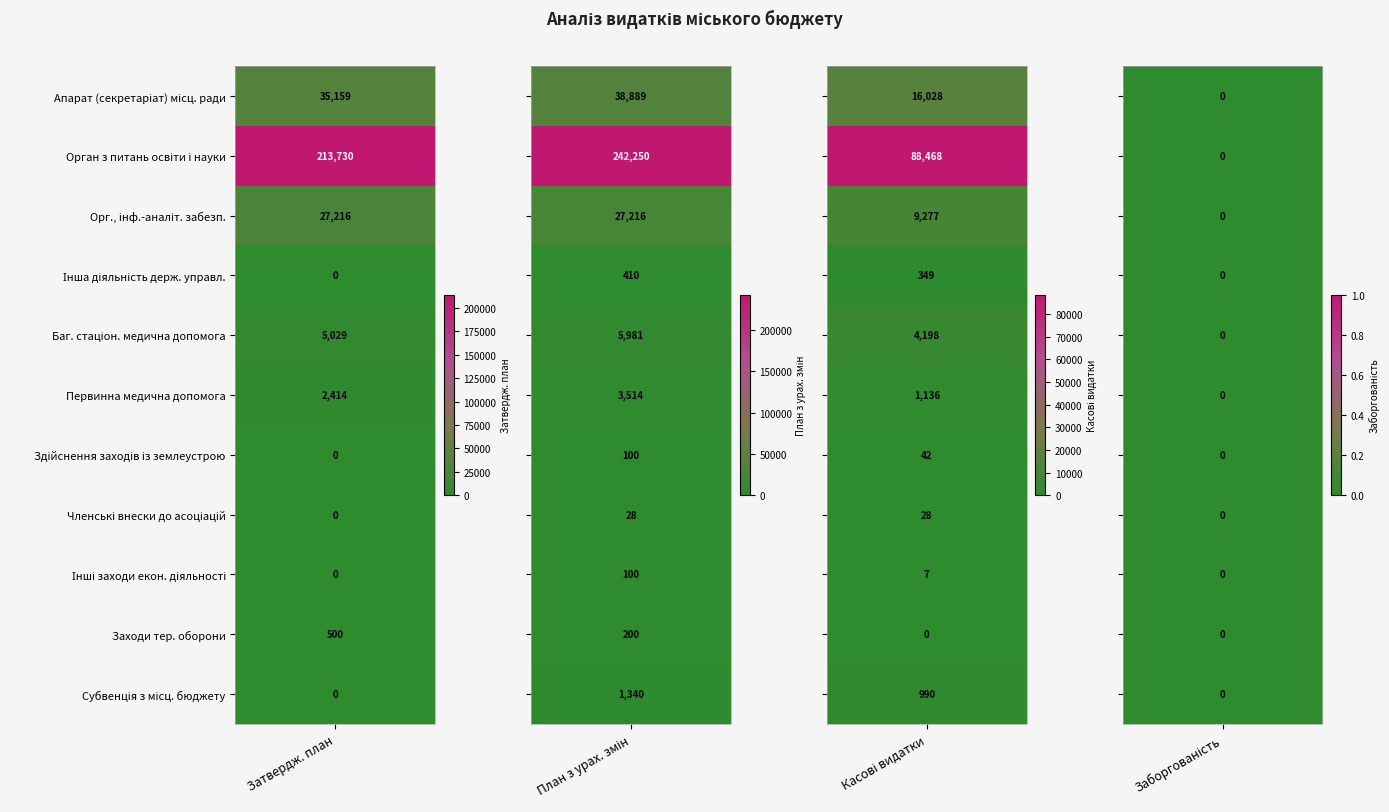

Reading left to right, what are all the values shown in this chart?

Затвердж. план: 0=35159.0	1=213730.4	2=27215.9	3=0.0	4=5028.9	5=2414.2	6=0.0	7=0.0	8=0.0	9=500.0	10=0.0
План з урах. змін: 0=38889.4	1=242249.6	2=27215.9	3=410.0	4=5980.9	5=3514.2	6=100.0	7=28.4	8=100.0	9=200.0	10=1340.0
Касові видатки: 0=16027.8	1=88467.7	2=9277.0	3=348.9	4=4198.5	5=1136.2	6=42.2	7=28.4	8=6.7	9=0.0	10=990.0
Заборгованість: 0=0.0	1=0.0	2=0.0	3=0.0	4=0.0	5=0.0	6=0.0	7=0.0	8=0.0	9=0.0	10=0.0